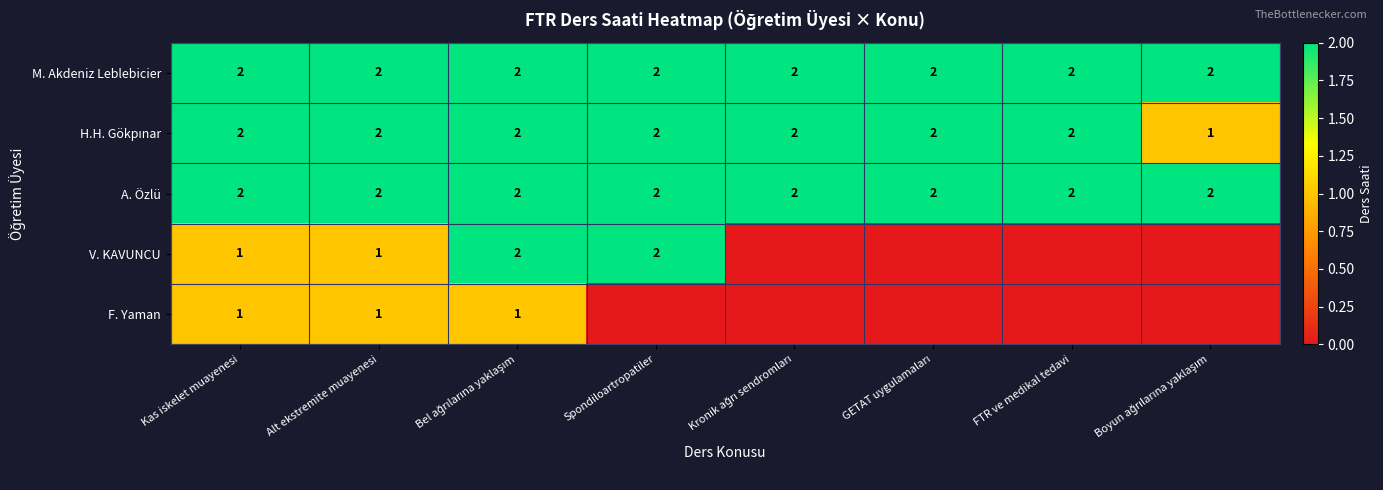

The M. Akdeniz Leblebicier series shows 1 at FTR ve medikal tedavi. True or false?

False